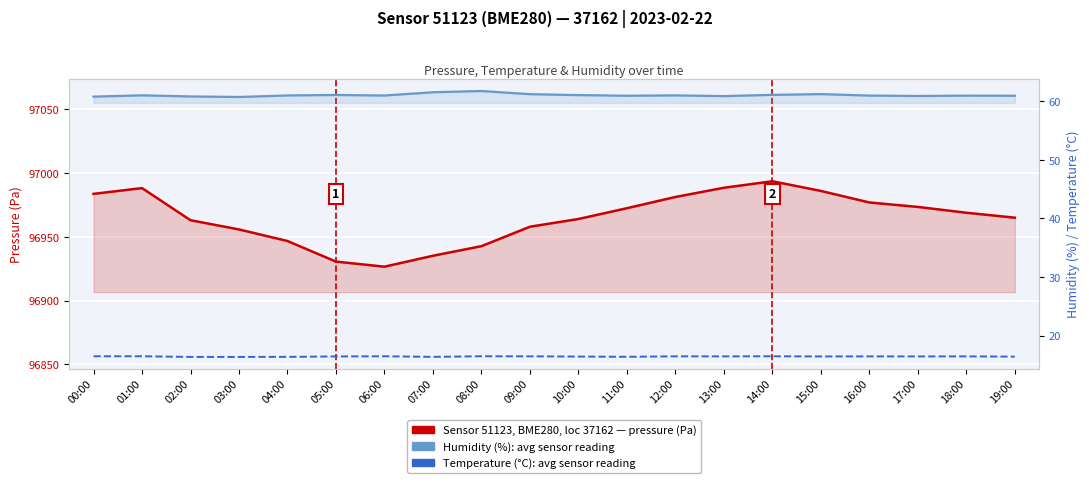

At 01:00, list the series in order from largest to smallest.

pressure (Pa), humidity (%), temperature (°C)